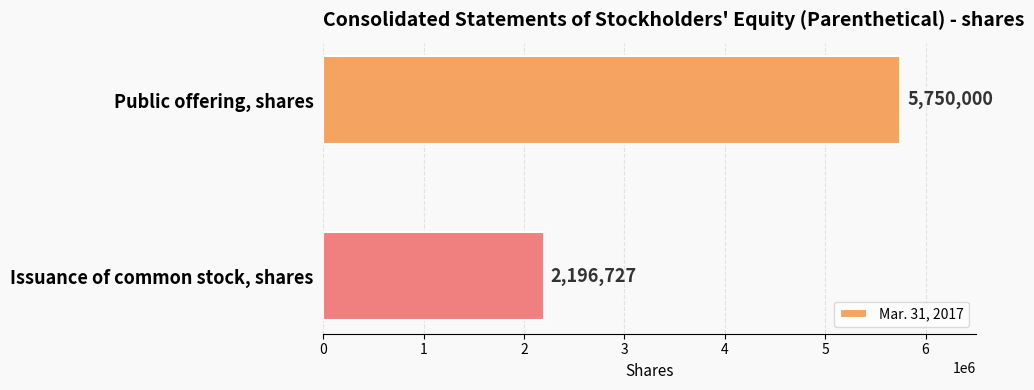

True or false: the data shows 2196727 at Issuance of common stock, shares.

True